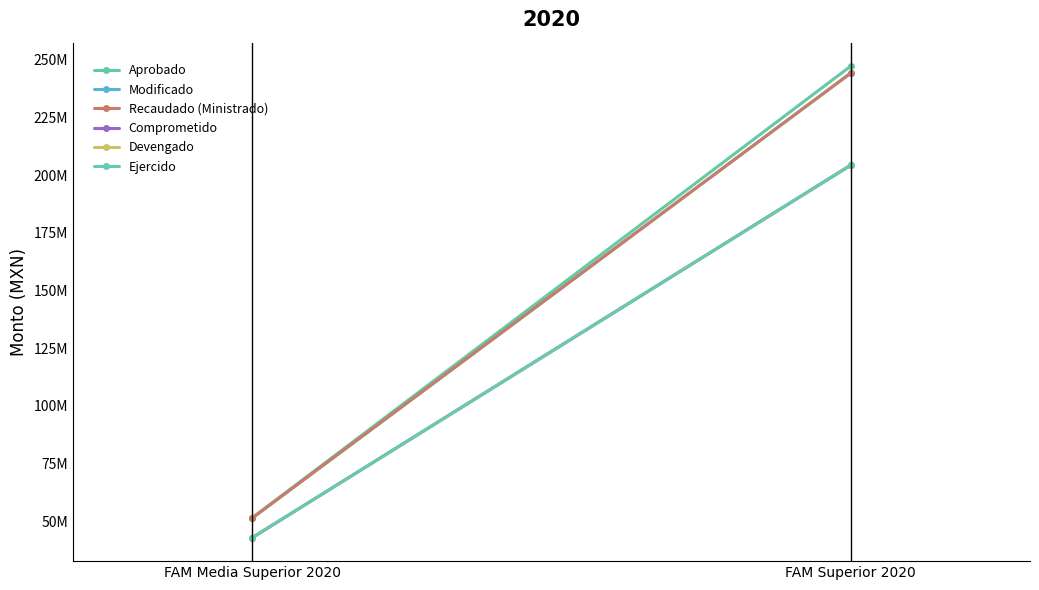

What is the sum of all Ejercido values?

247147004.0